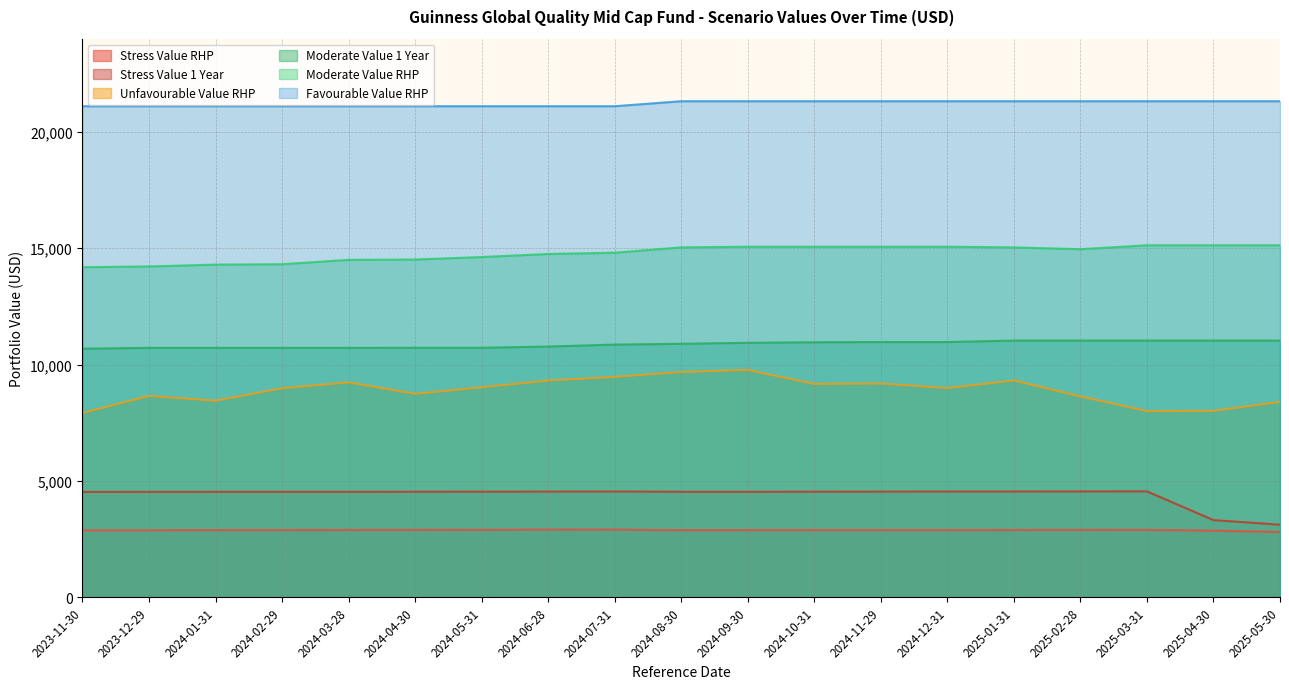

Between 2024-04-30 and 2024-01-31, which is larger?

2024-04-30